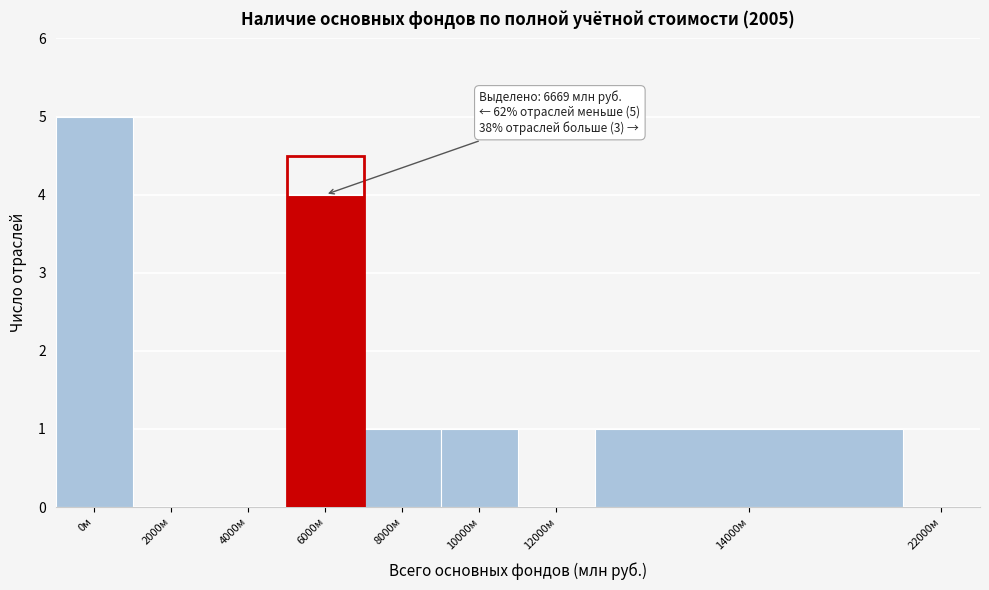

Reading left to right, extract all data points from this chart.

0м=5	2000м=0	4000м=0	6000м=4	8000м=1	10000м=1	12000м=0	14000м=1	22000м=0